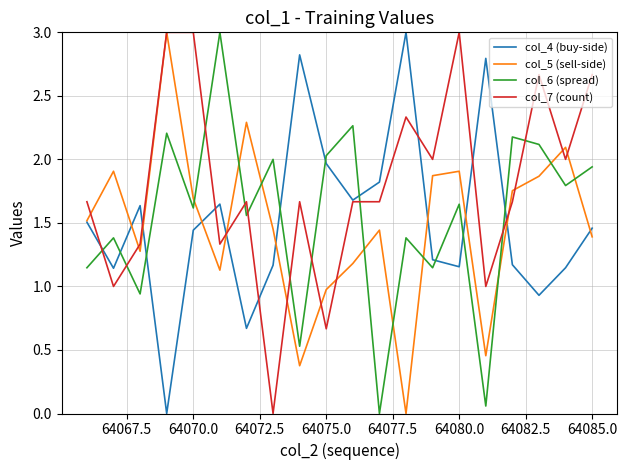

True or false: col_6 (spread) and col_4 (buy-side) intersect in this chart.

True